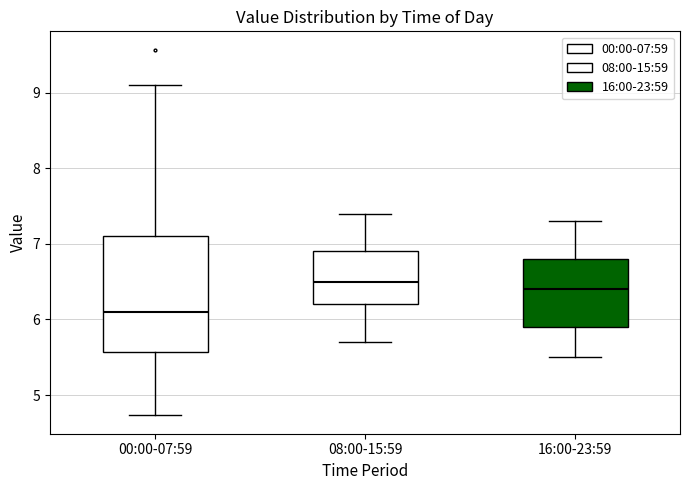

Where does the lower whisker of the box for 16:00-23:59 end on the y-axis? The values are not printed on the chart, so give them approximately, as read against the axis.

5.5